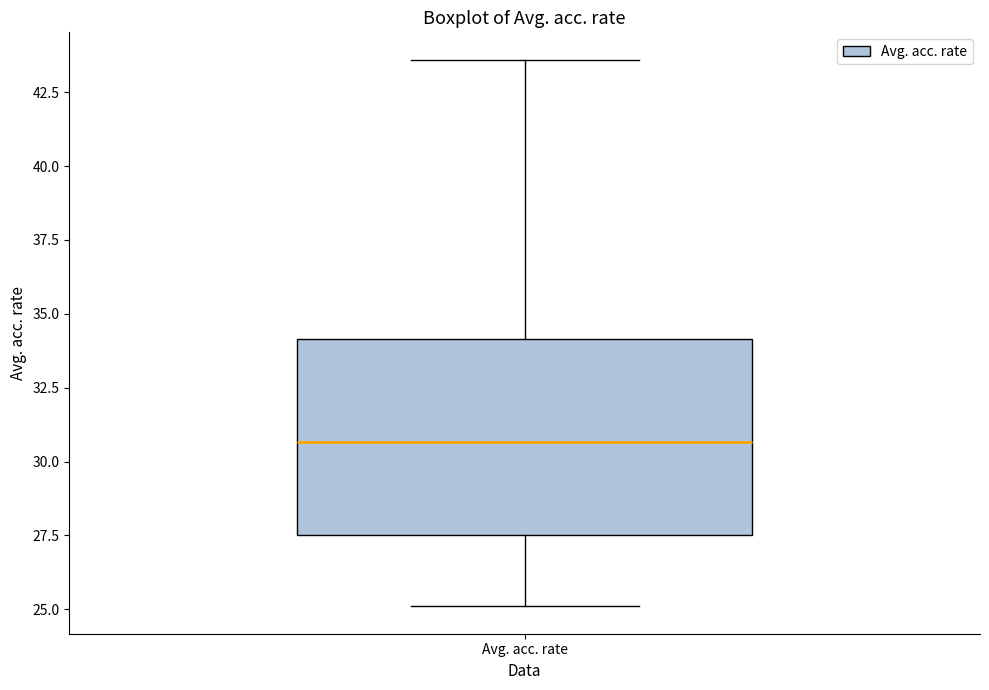

Transcribe this box plot: give where the median line is, the range the box spans, and where the two whiskers end, as read against the y-axis. The values are not printed on the chart, so give them approximately, as read against the axis.

median 30.5, box 27.5 to 34.0, whiskers 25.0 to 43.5